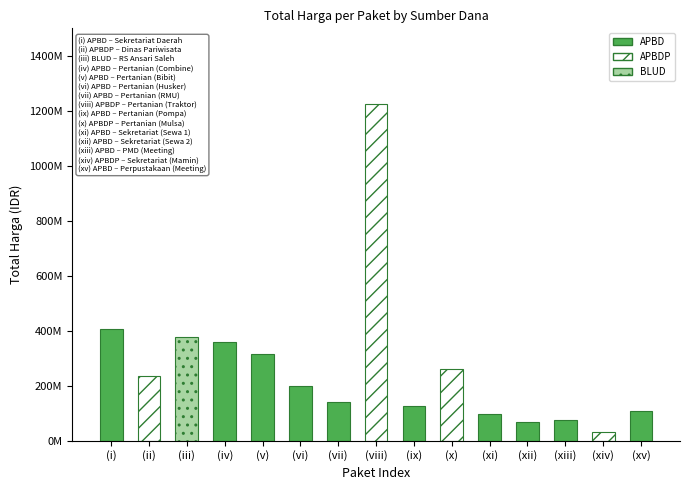

What is the change in value from APBD to APBD?

-91321220